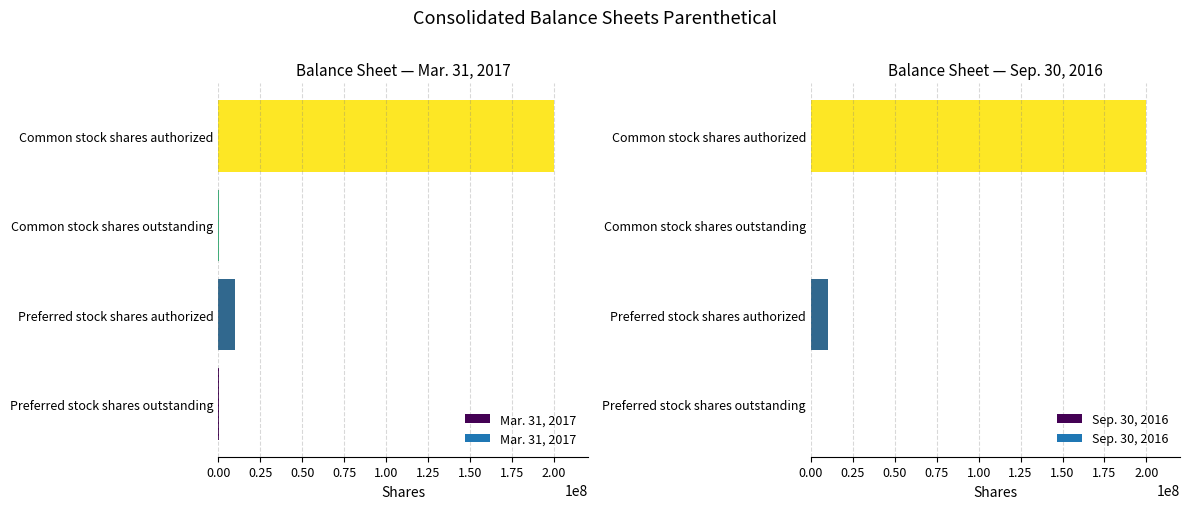

What is the maximum value for Sep. 30, 2016?

200000000